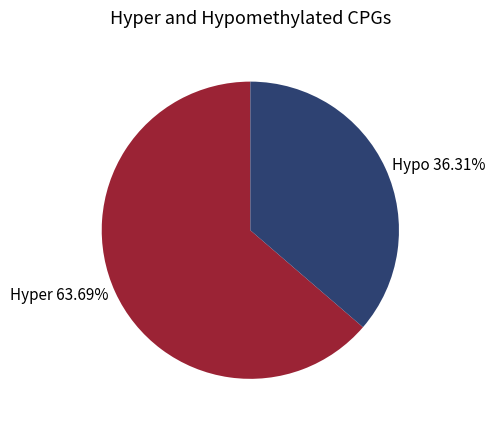

Is the sum of Hypo 36.31% and Hyper 63.69% greater than half?

Yes